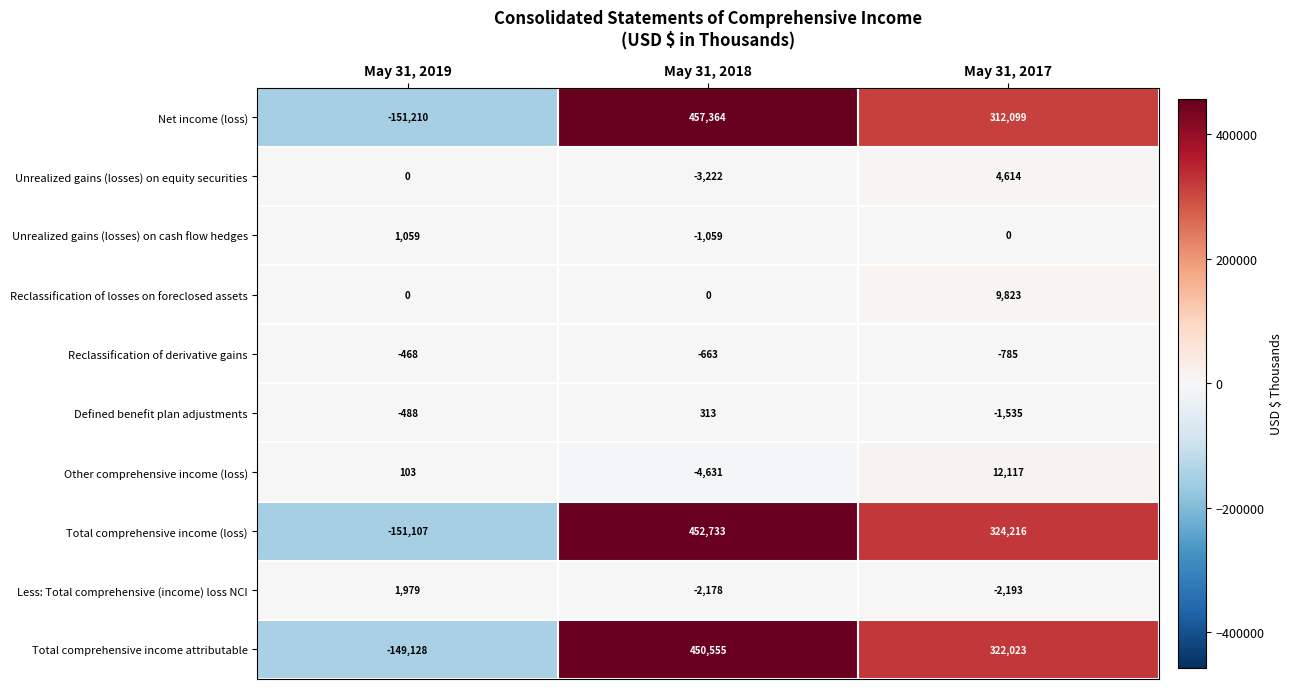

The Total comprehensive income (loss) series shows -151107 at May 31, 2019. True or false?

True